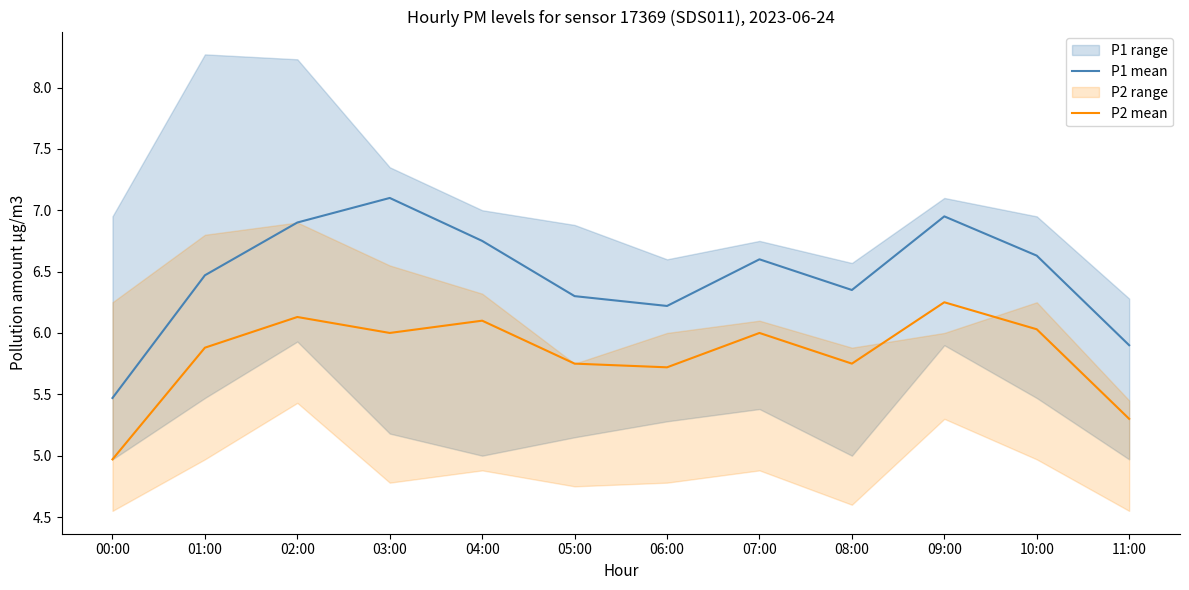

At which category does P2 mean reach its first local valley?

03:00